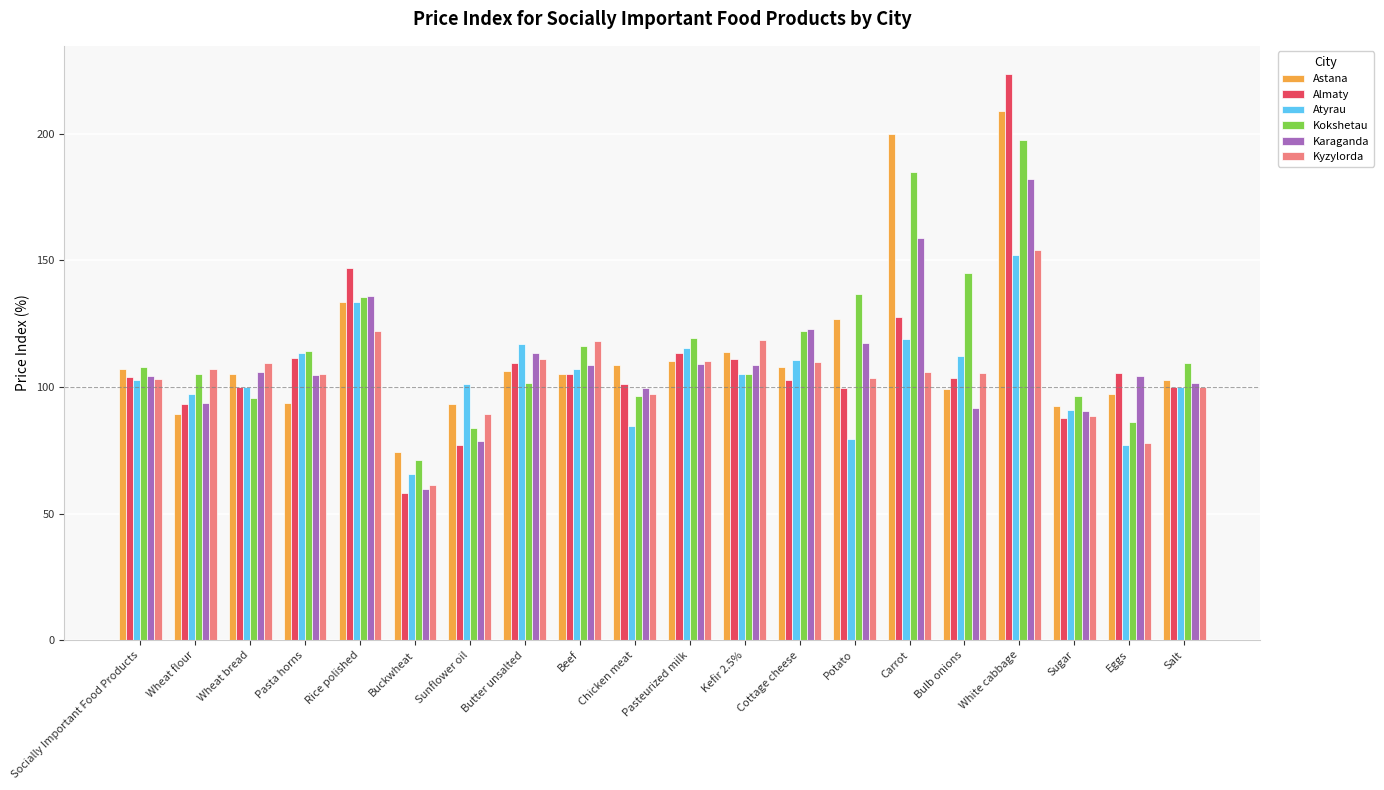

How many data points in Kokshetau are less than 109?

10